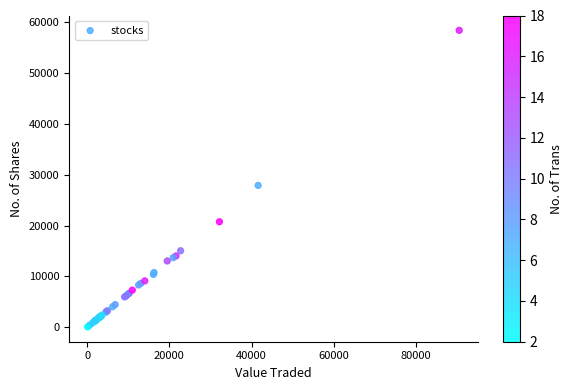

What Y value in the scatter plot is closest to 29251?

27914